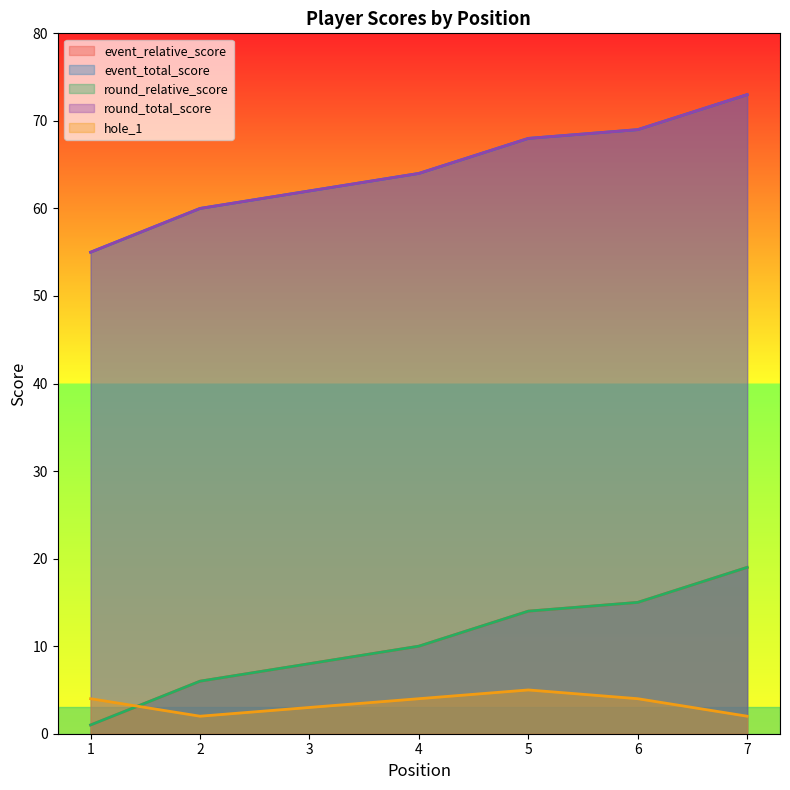

Count the number of categories in the chart.

7